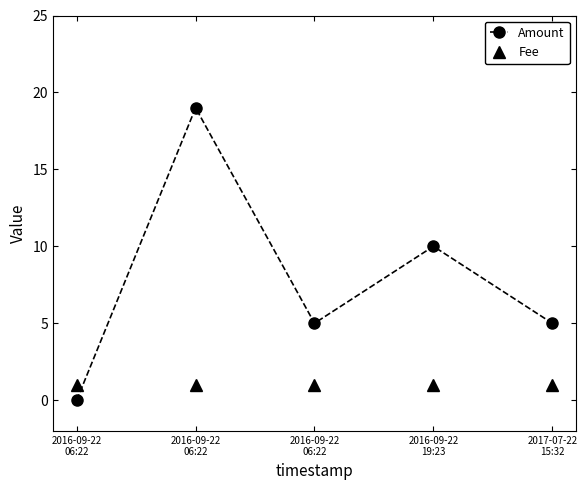

Does the chart display data point markers on the line(s)?

Yes